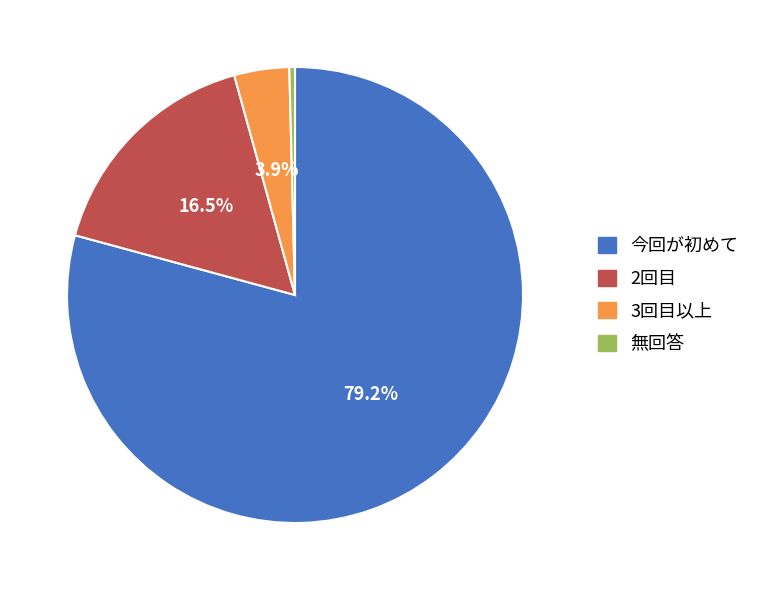

How many slices are in this pie chart?

4